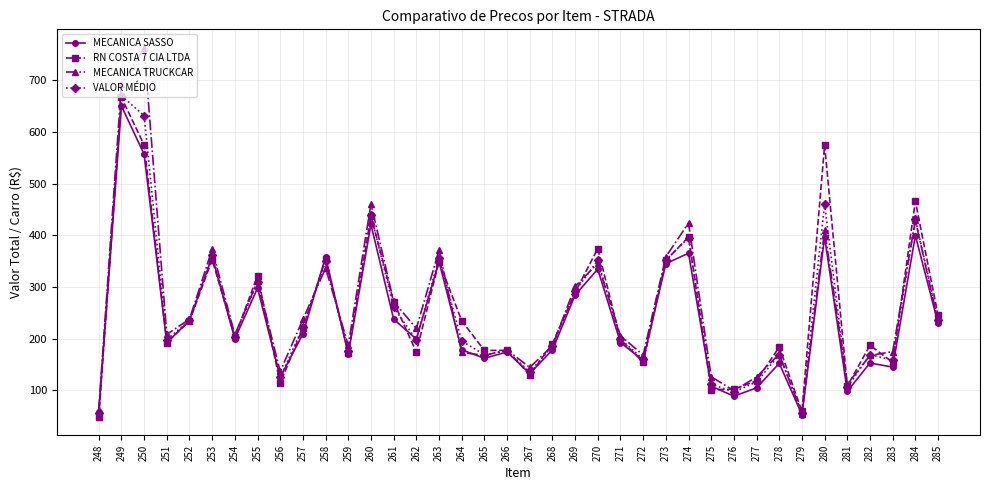

Which category has the lowest value in the MECANICA TRUCKCAR series?

279